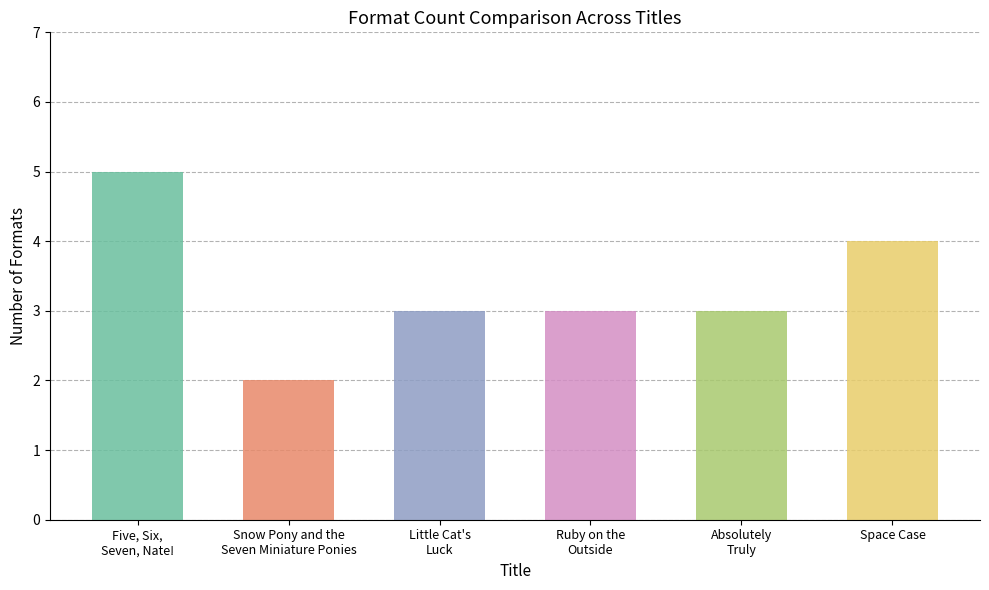

Count the number of data series in this chart.

1